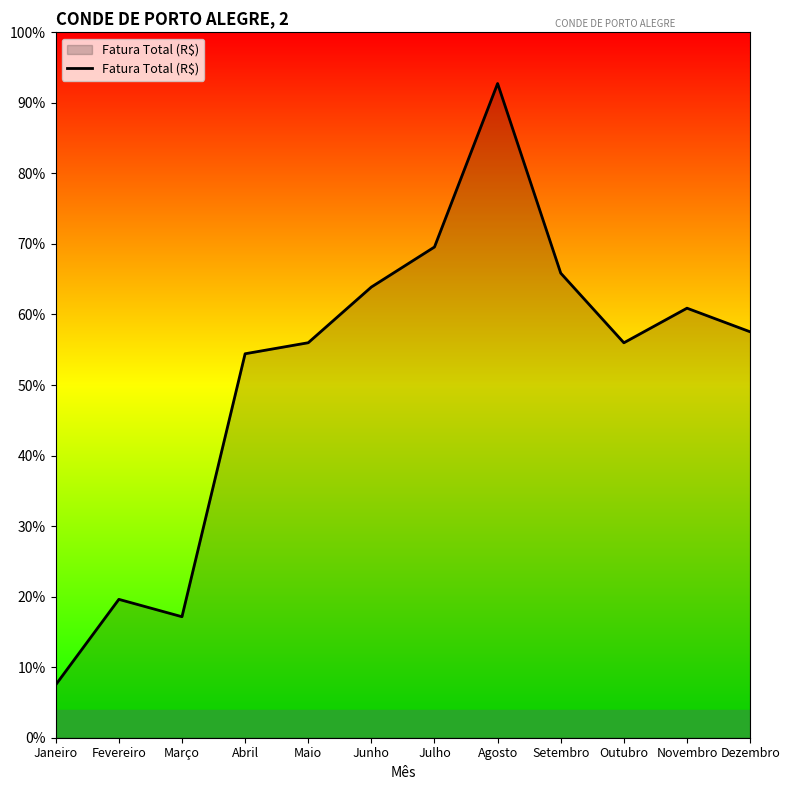

True or false: the data has more than 1 interior local peaks.

True